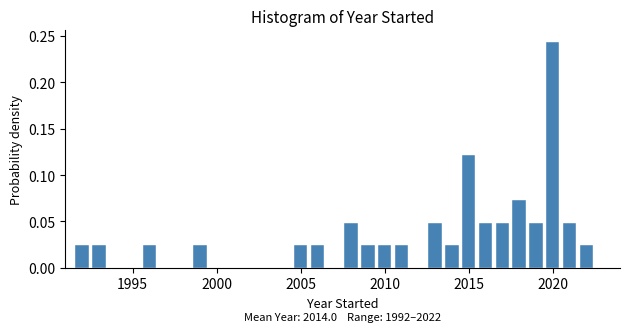

Around what value on the x-axis is the tallest bar? Give the approximate position of its centre, as read against the axis.

2020.0